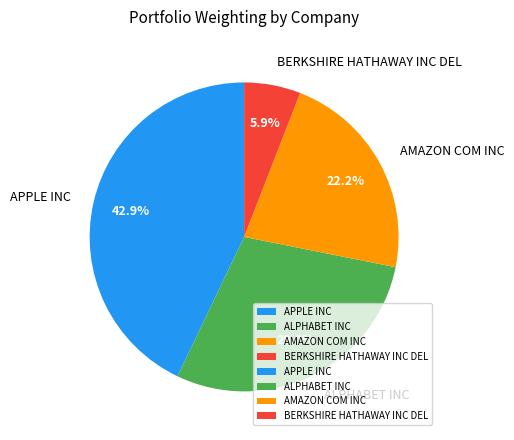

Rank the categories by value from highest to lowest.

APPLE INC, ALPHABET INC, AMAZON COM INC, BERKSHIRE HATHAWAY INC DEL